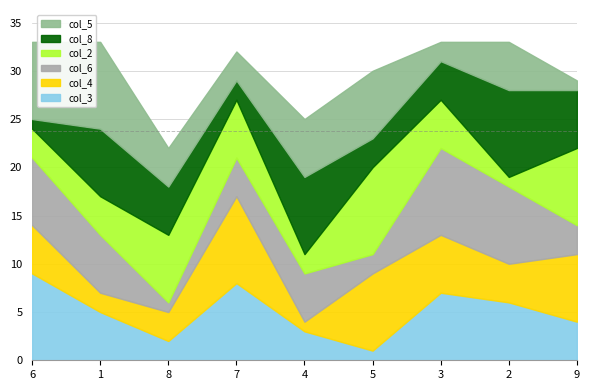

Is the value of col_4 at 8 greater than the value of col_5 at 3?

Yes